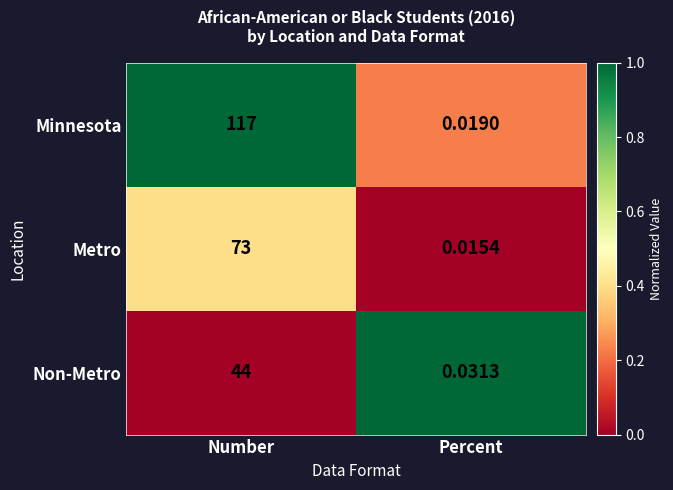

Which category has the lowest value across all series?

Percent